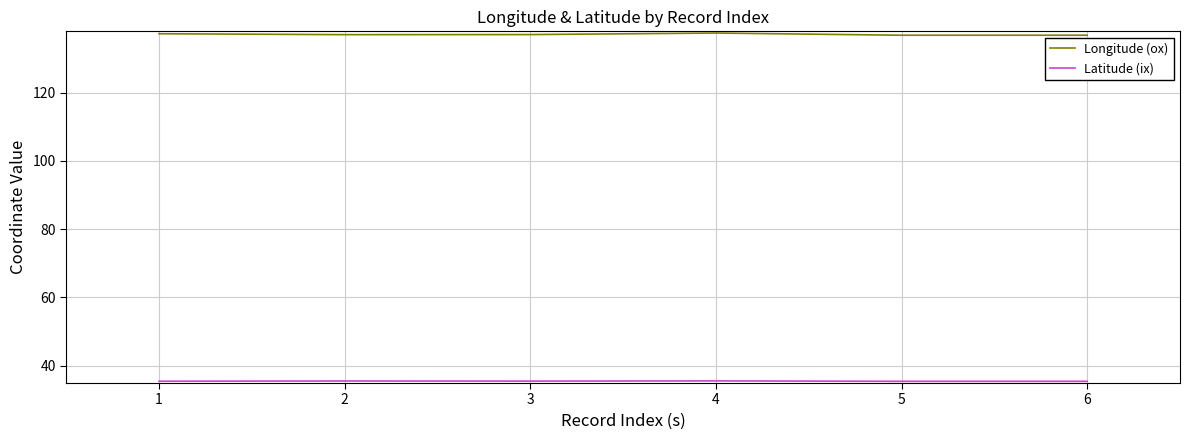

What is the spread (max minus min) of values at 4?

102.0